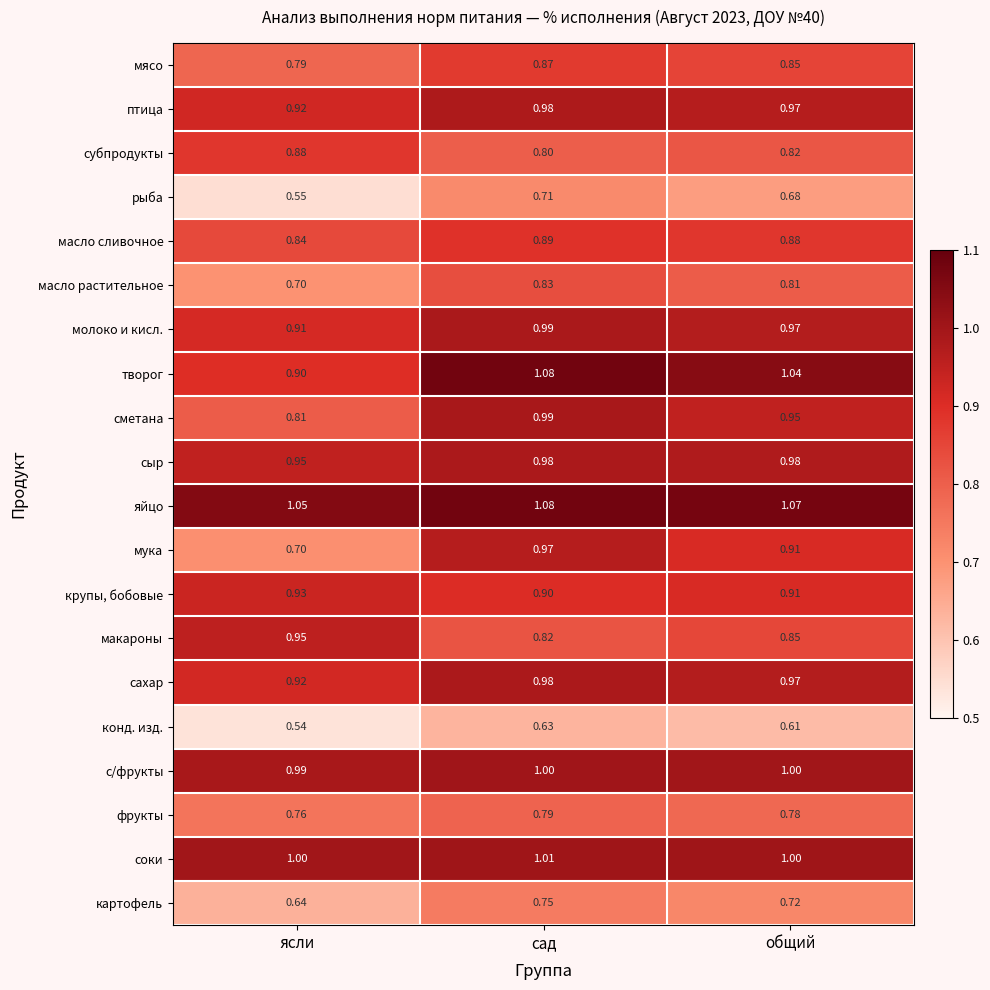

Which series has the largest range (max minus min)?

мука